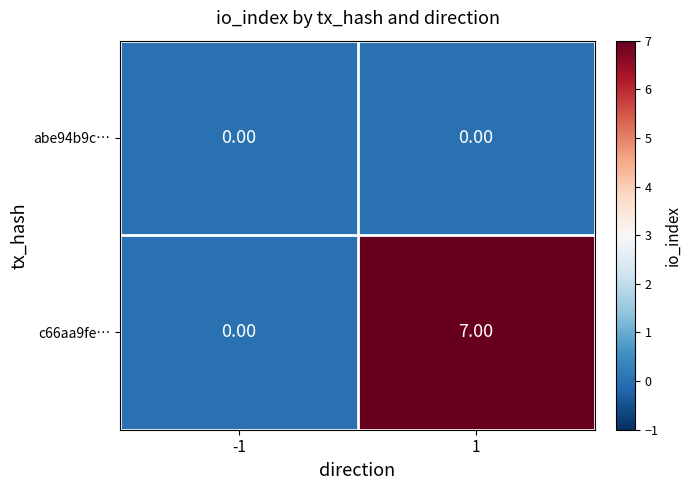

Which category has the highest value across all series?

1